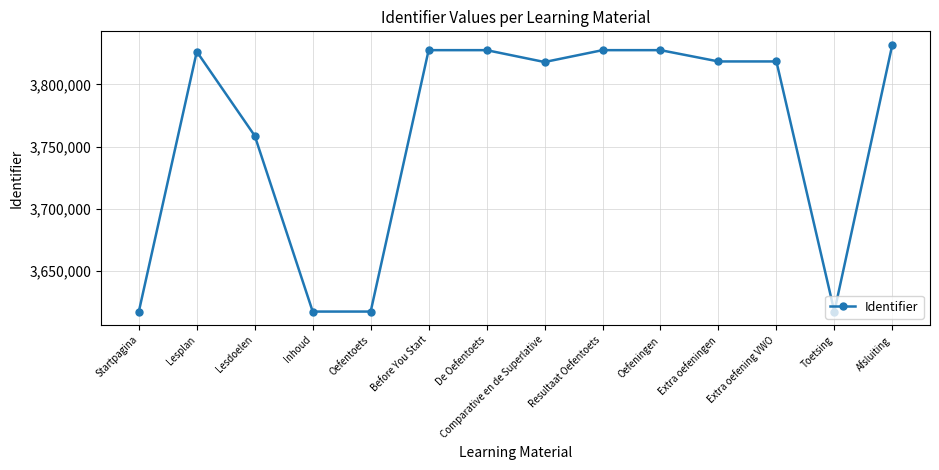

What is the maximum value shown in the chart?

3831931